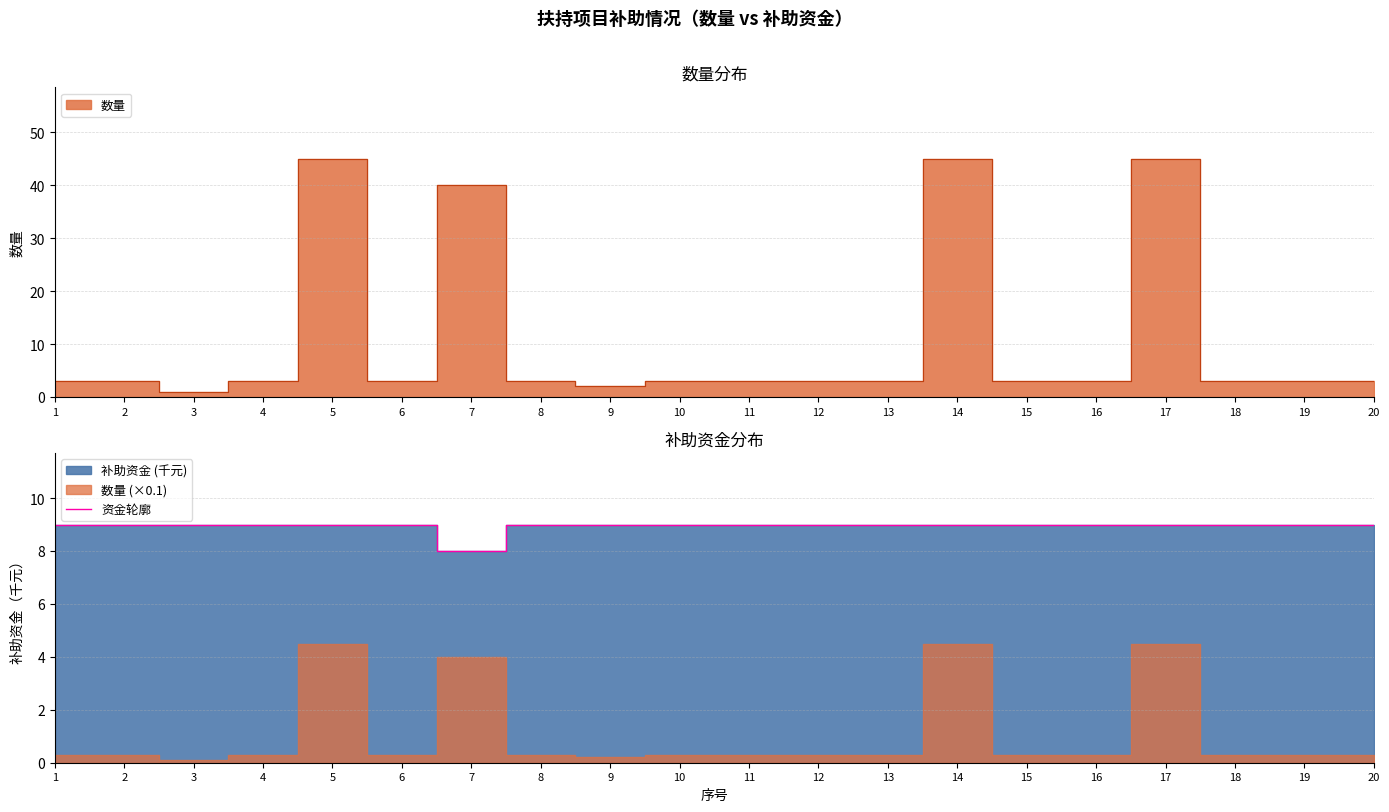

List the labels in order of value, largest first.

1, 2, 3, 4, 5, 6, 8, 9, 10, 11, 12, 13, 14, 15, 16, 17, 18, 19, 20, 7